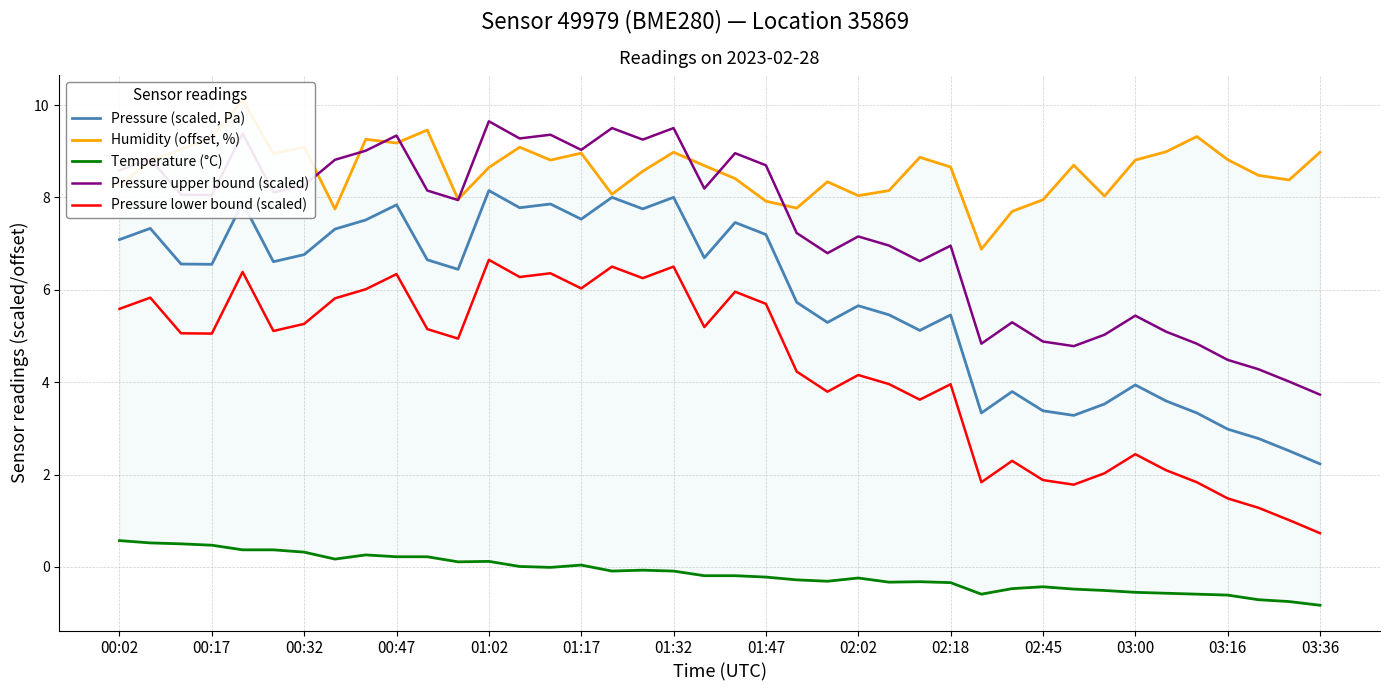

True or false: Pressure (scaled, Pa) and Pressure upper bound (scaled) intersect in this chart.

False